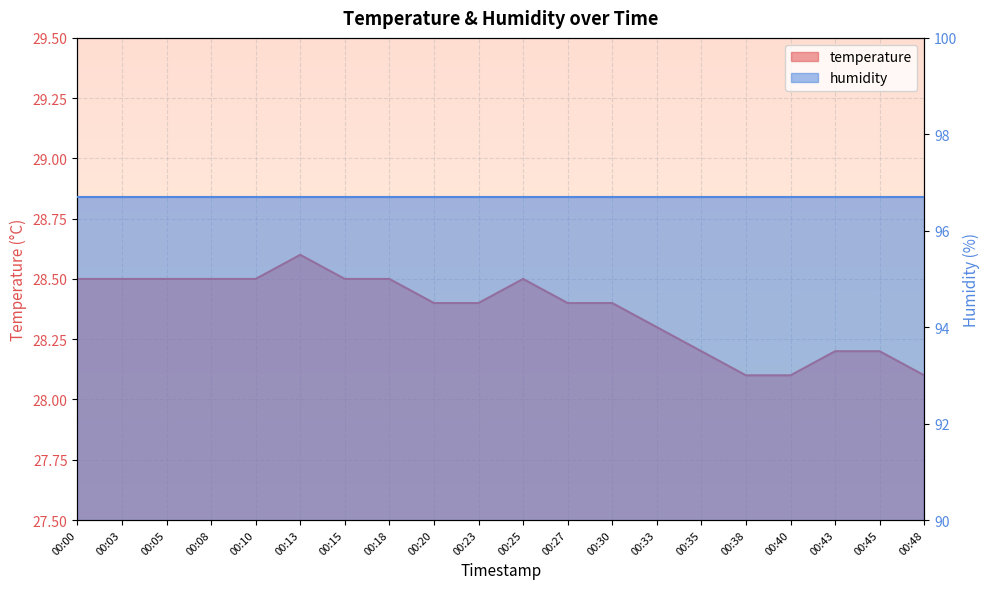

True or false: there are more than 1 points higher than both neighbors.

True